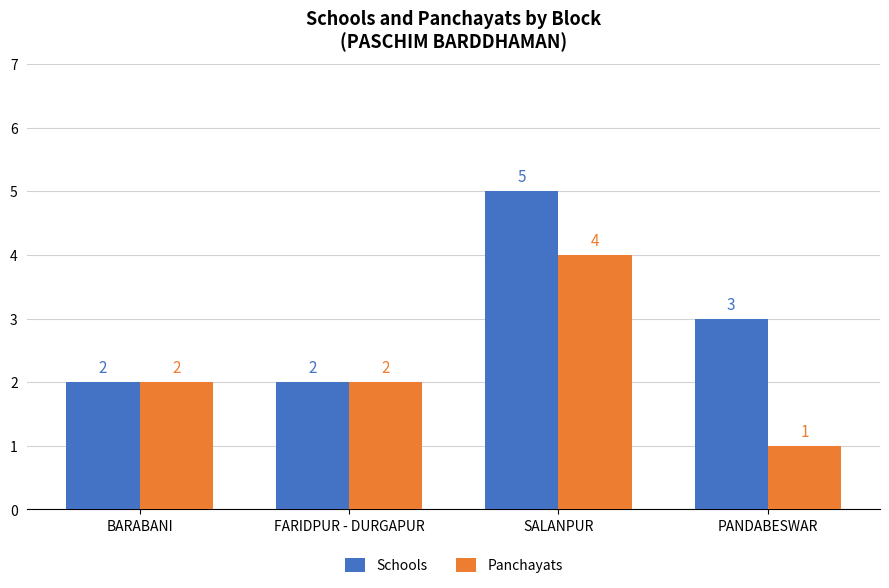

Is it true that Schools equals 4 at PANDABESWAR?

False